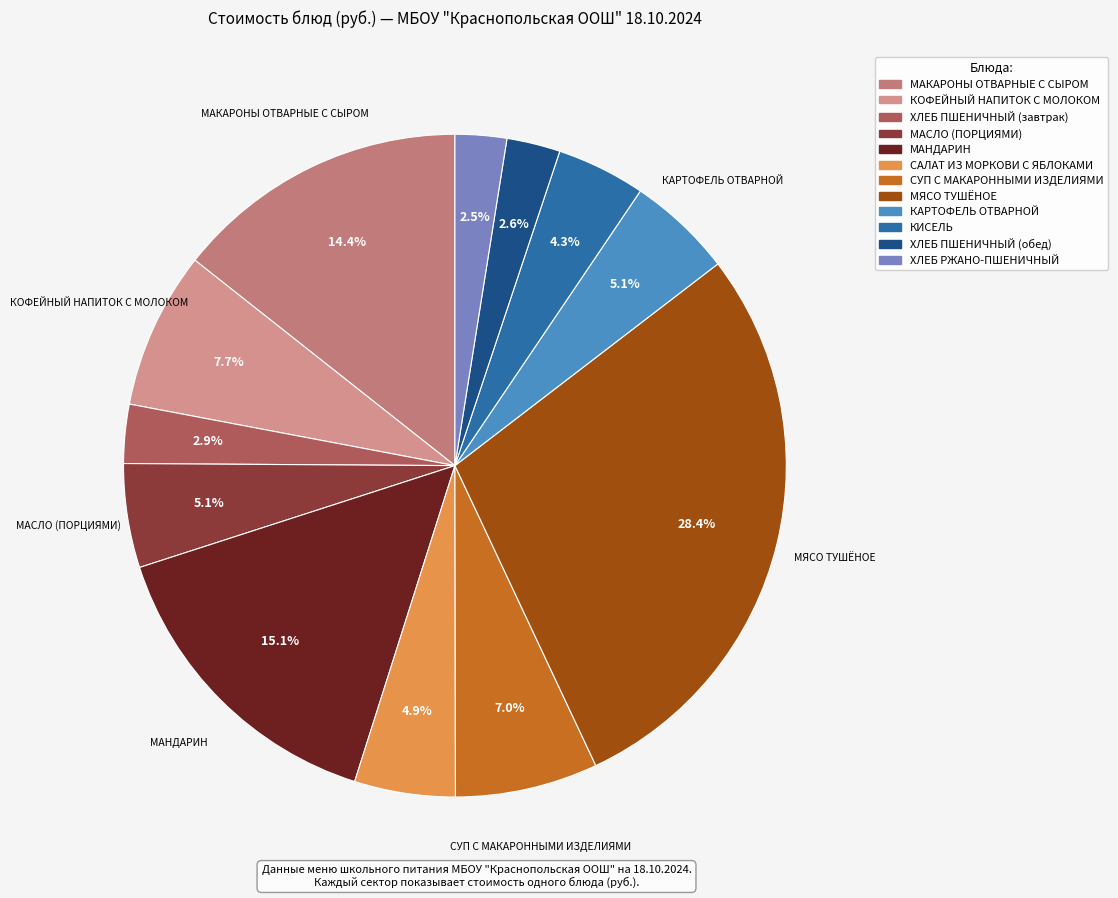

Is there a majority slice in this chart?

No